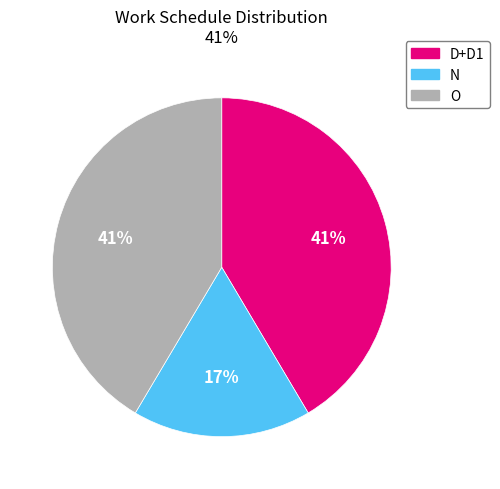

How many segments does this pie chart have?

3